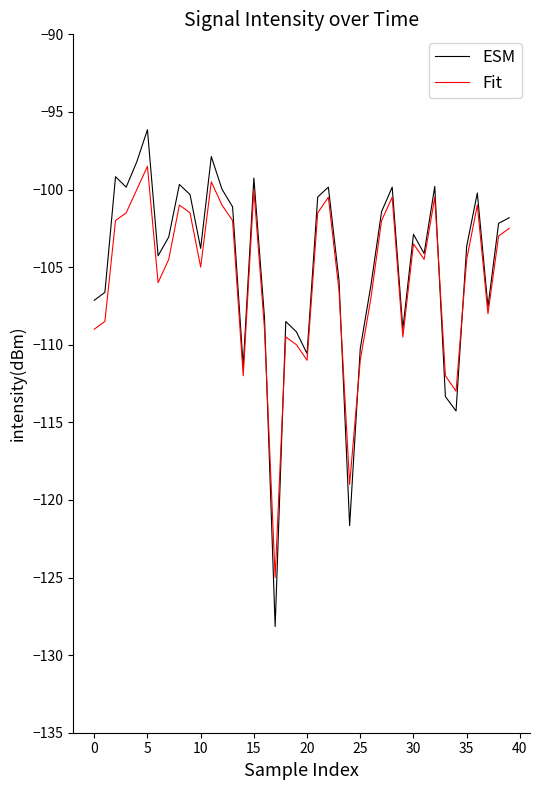

Rank the series by their maximum value, from highest to lowest.

ESM, Fit